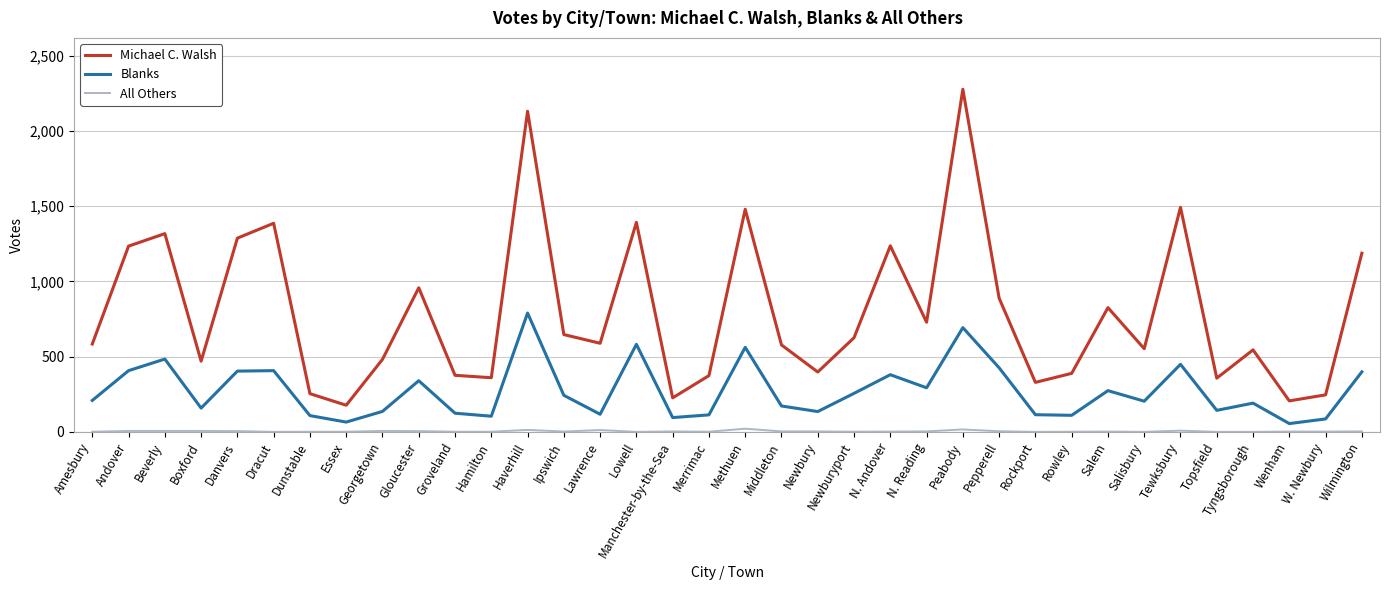

What is the maximum value shown in the chart?

2278